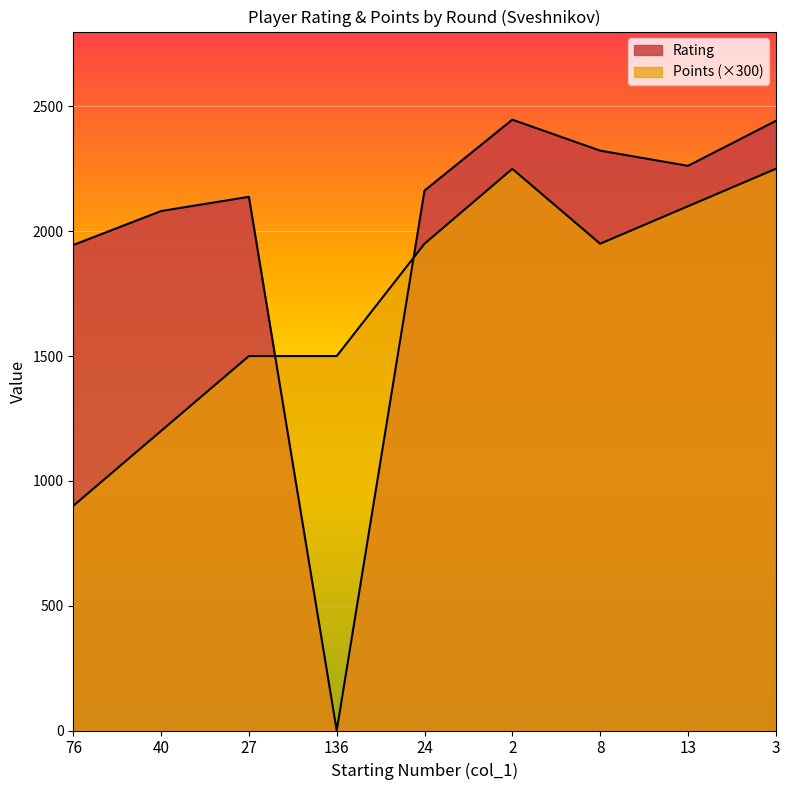

Where is Rating nearest to the value 1223?

76